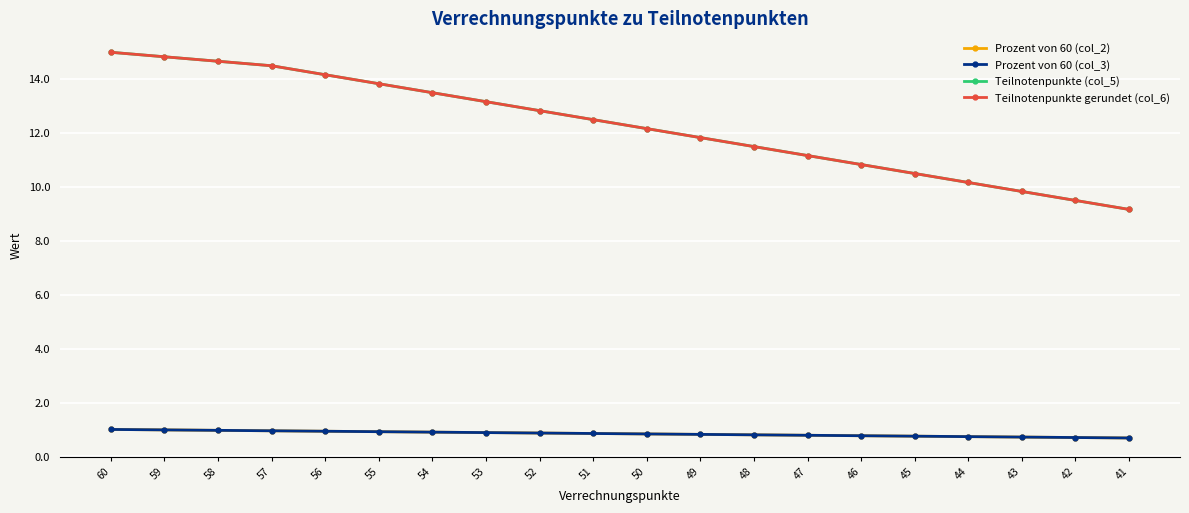

What are all the series names shown in the legend?

Prozent von 60 (col_2), Prozent von 60 (col_3), Teilnotenpunkte (col_5), Teilnotenpunkte gerundet (col_6)